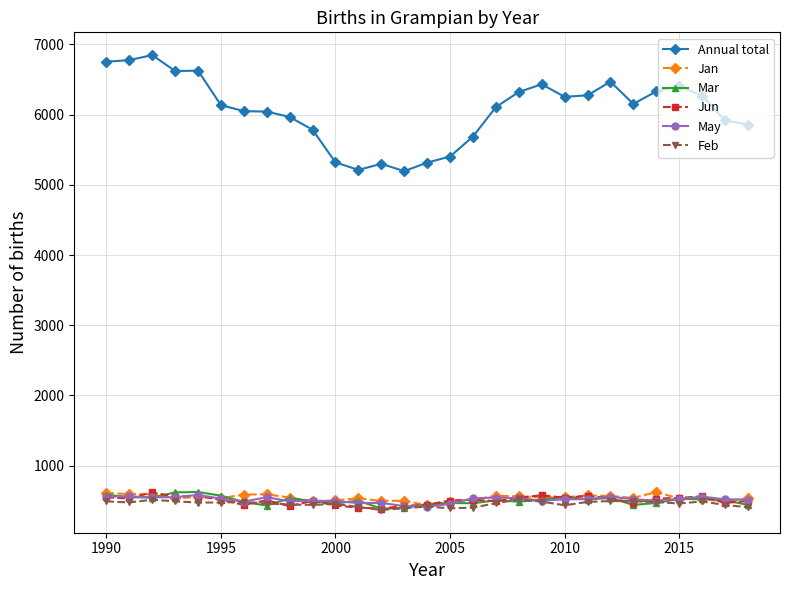

True or false: Annual total and May intersect in this chart.

False